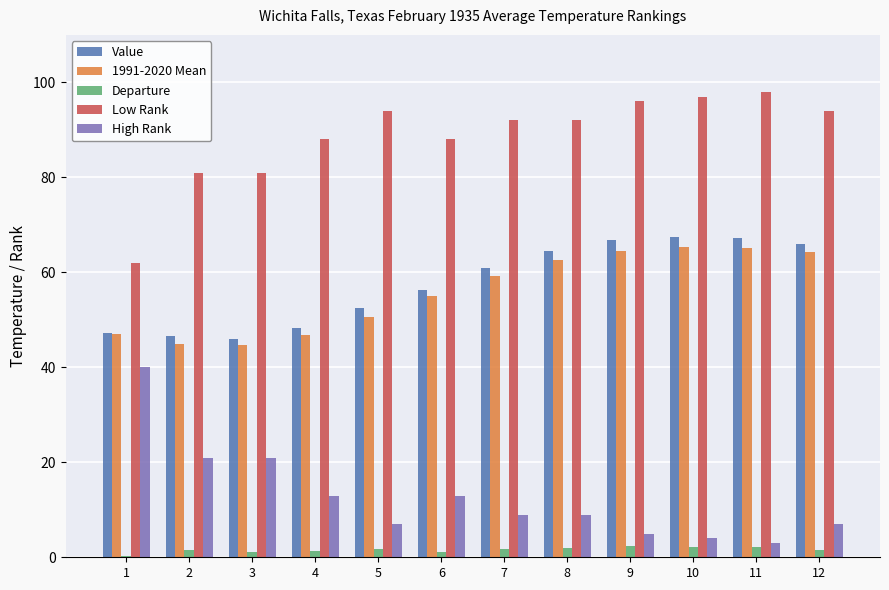

At which label is Value closest to 56?

6